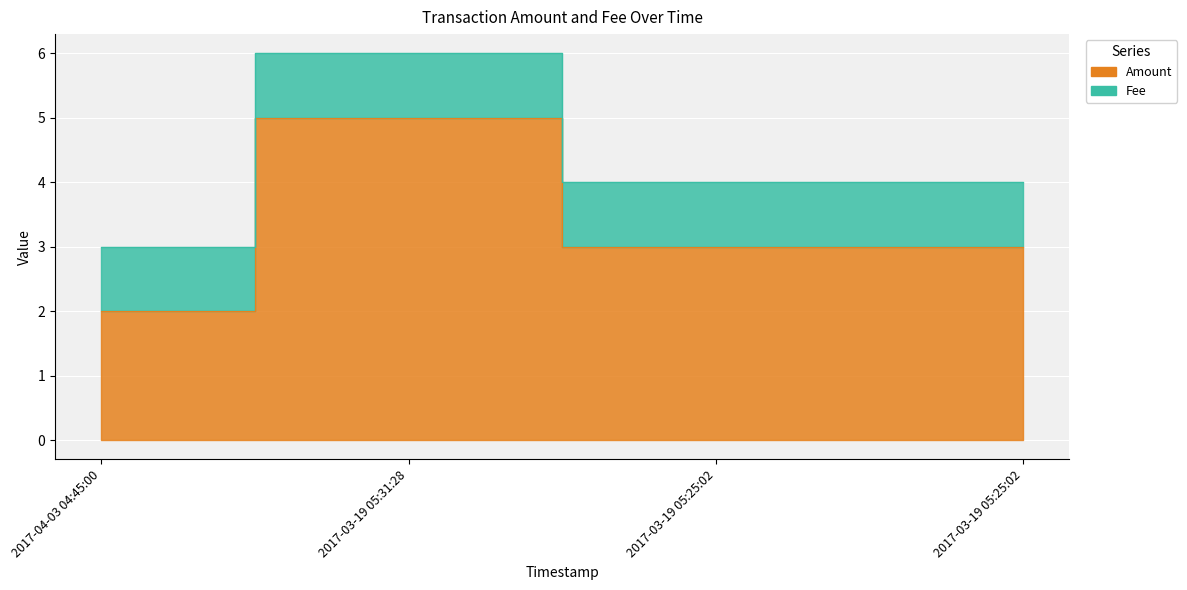

At which label is the value closest to 3?

2017-03-19 05:25:02